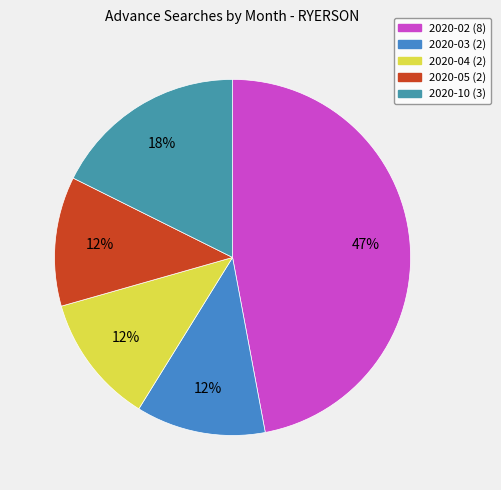

Is there any slice that represents more than half of the pie?

No